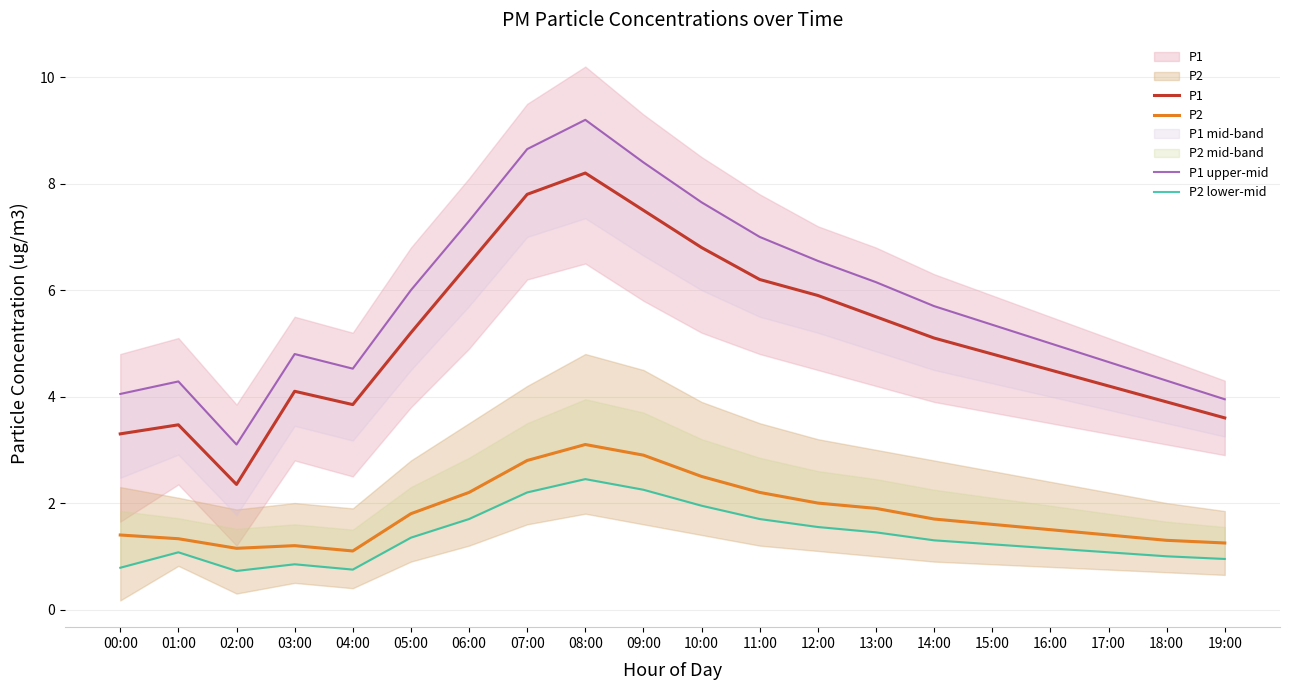

What position from the left is 08:00?

9